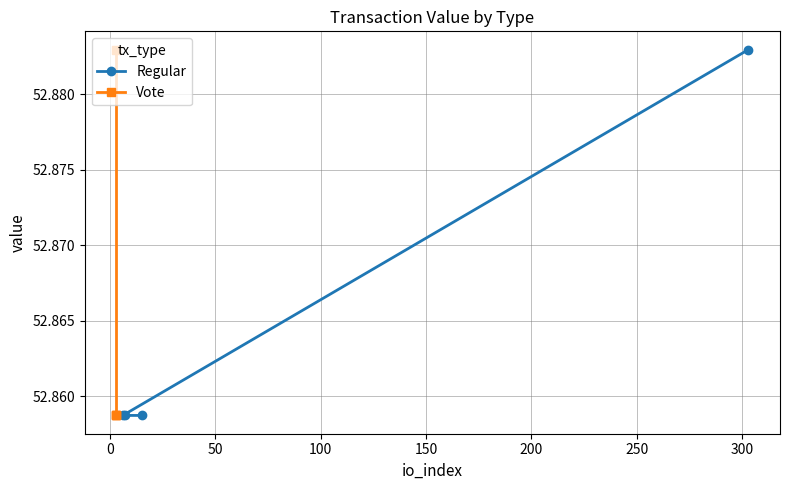

True or false: Vote and Regular intersect in this chart.

False